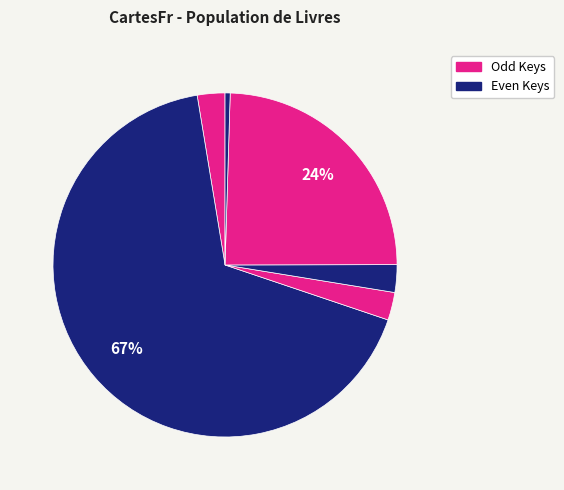

How many segments does this pie chart have?

6